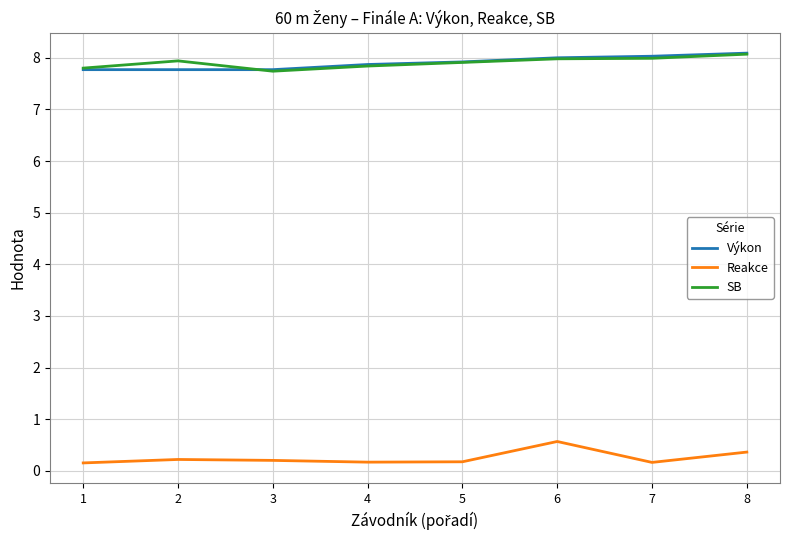

Is it true that Reakce equals 0.2 at 4?

True